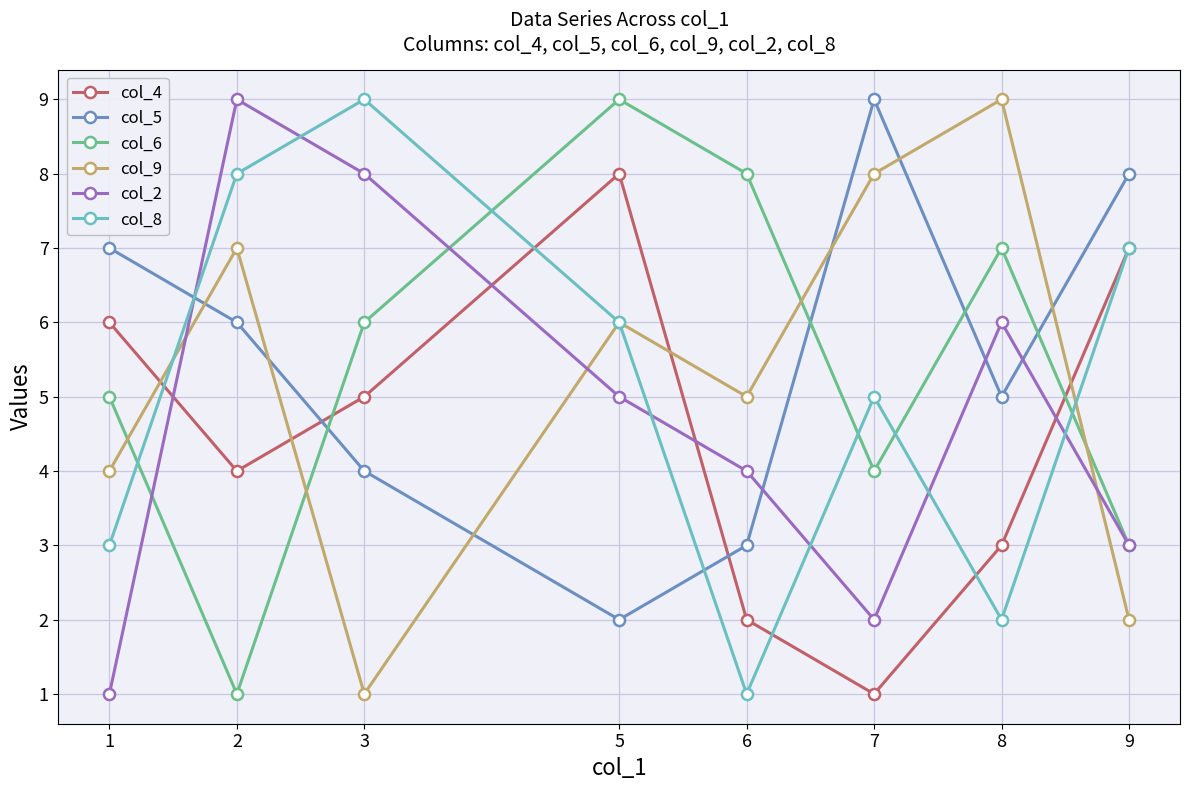

What is the greatest value displayed?

9